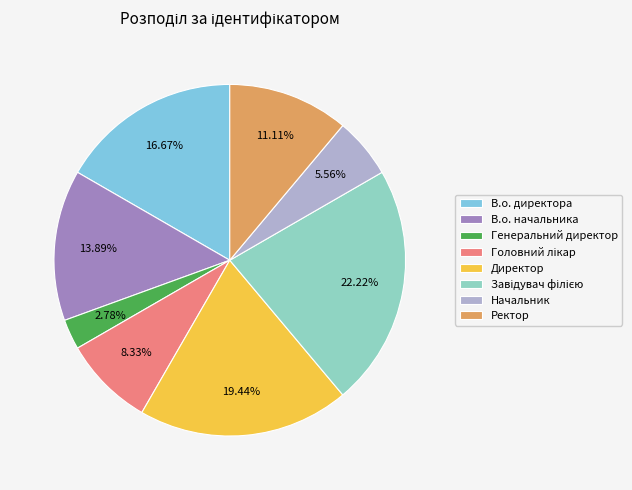

How many segments does this pie chart have?

8